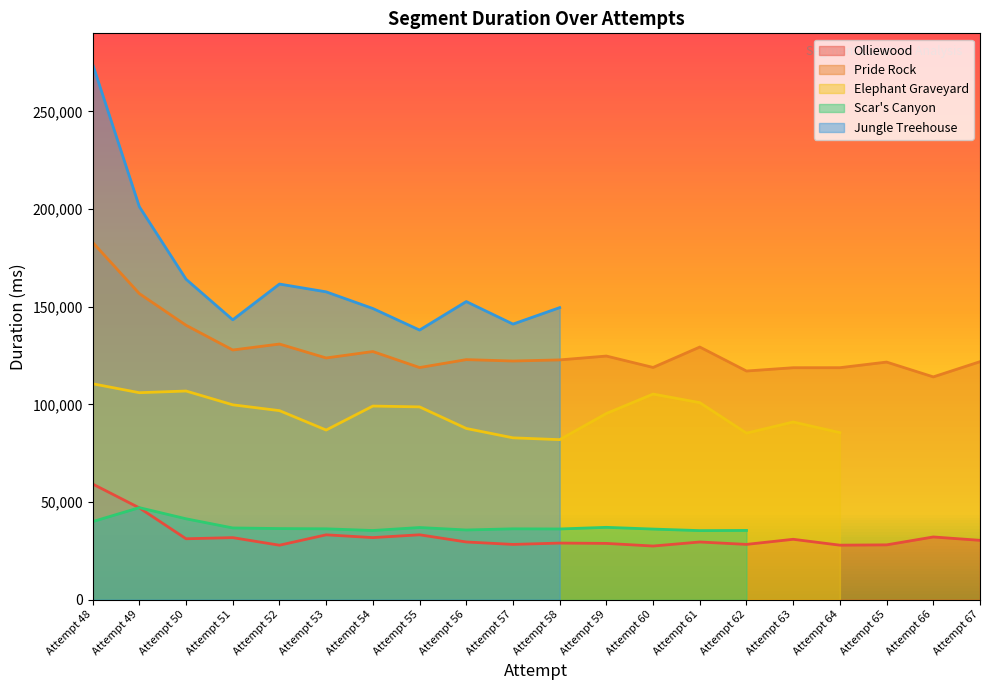

How many data points in Olliewood are above 30413?

9